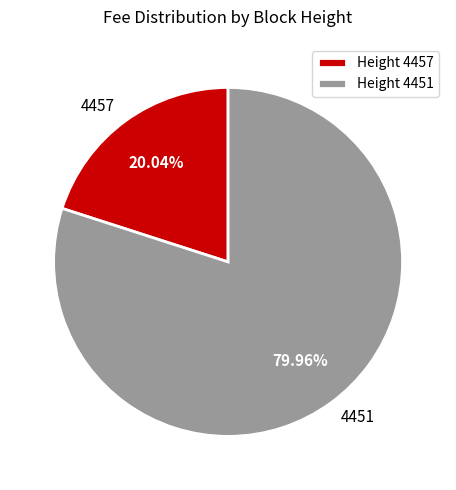

Which has a higher value, 4457 or 4451?

4451